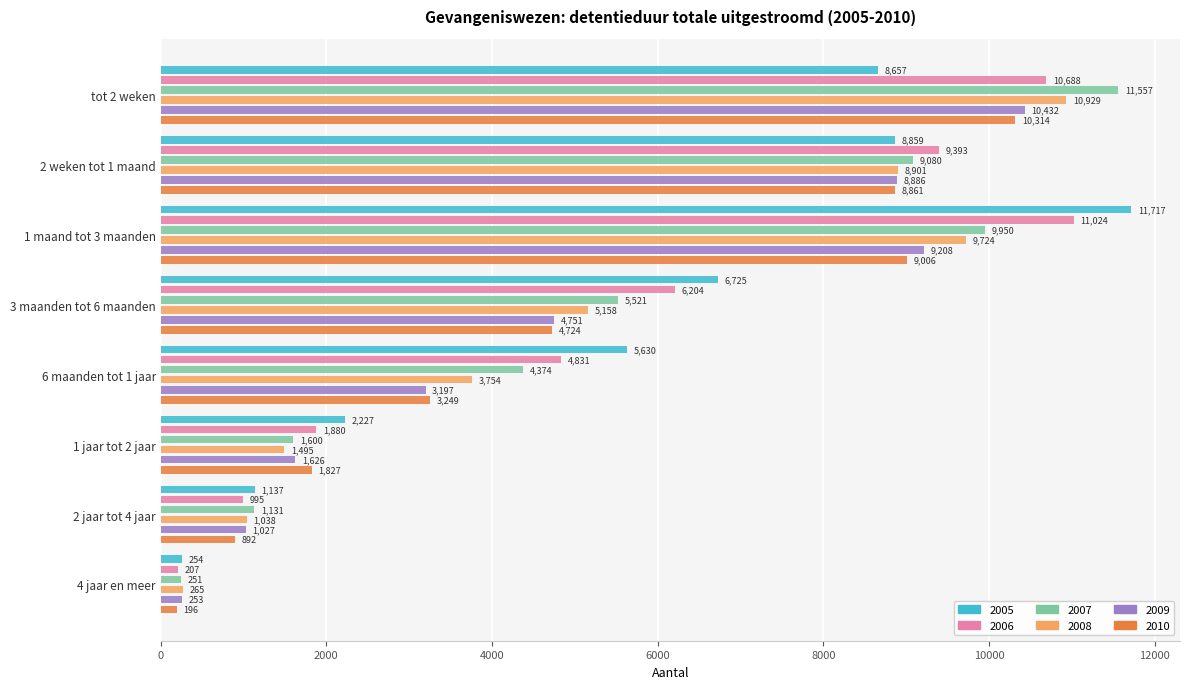

The value of 2008 at 2 weken tot 1 maand is 14527. True or false?

False